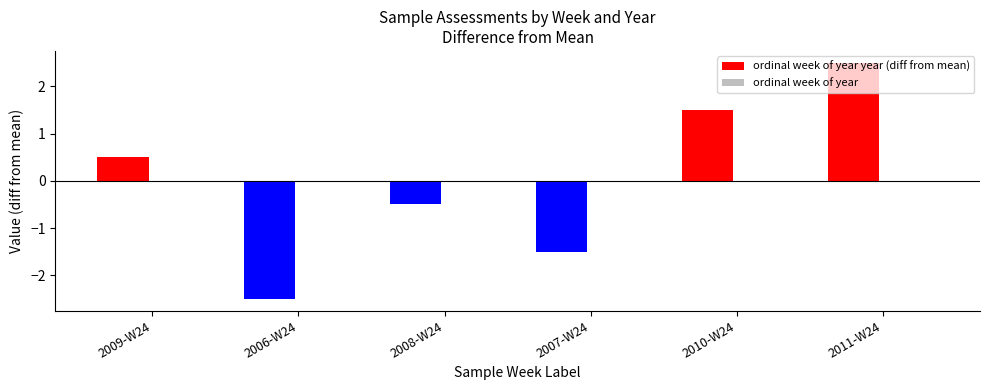

What is the change in value from 2006-W24 to 2008-W24?

+2.0